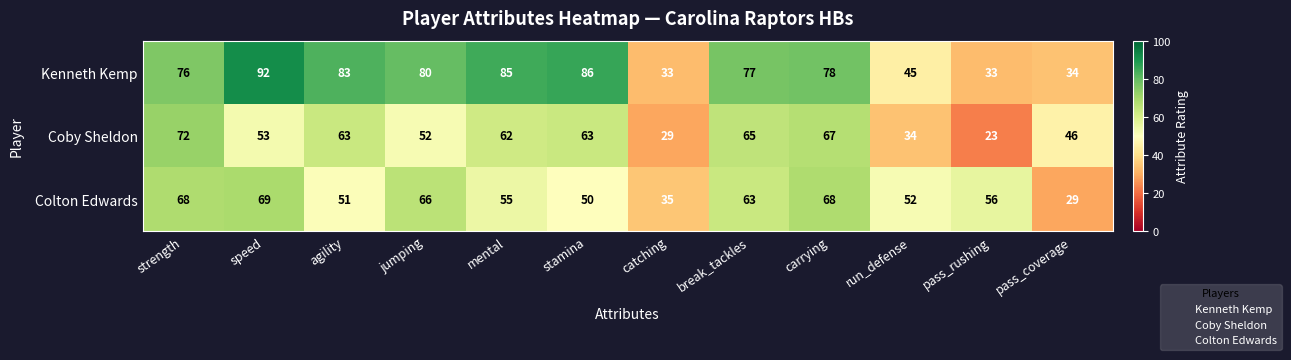

Where does the Kenneth Kemp series first go above 78?

speed